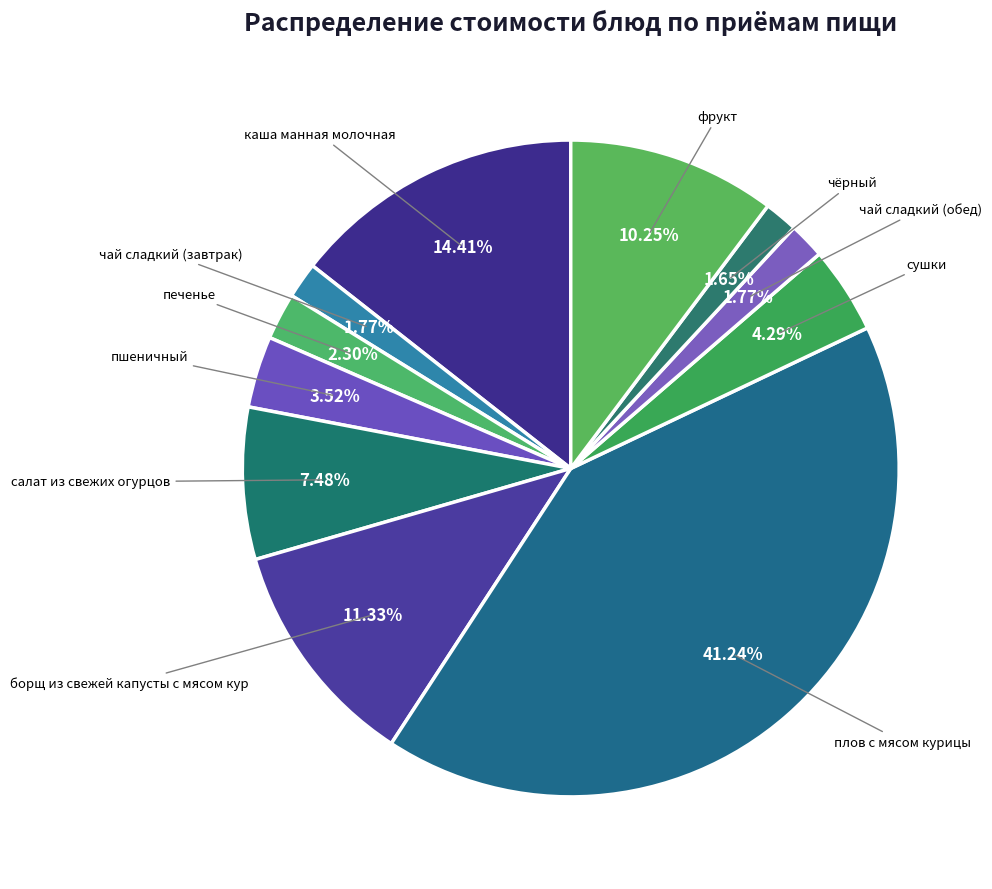

Count the number of slices in the pie.

11